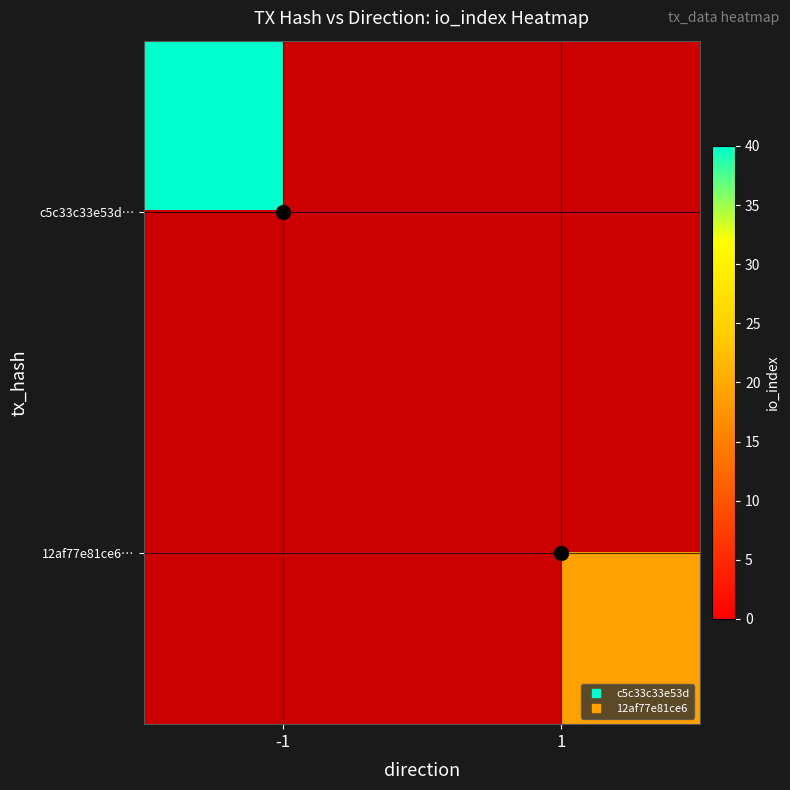

Read the 12af77e81ce6… value at 1.

19.0